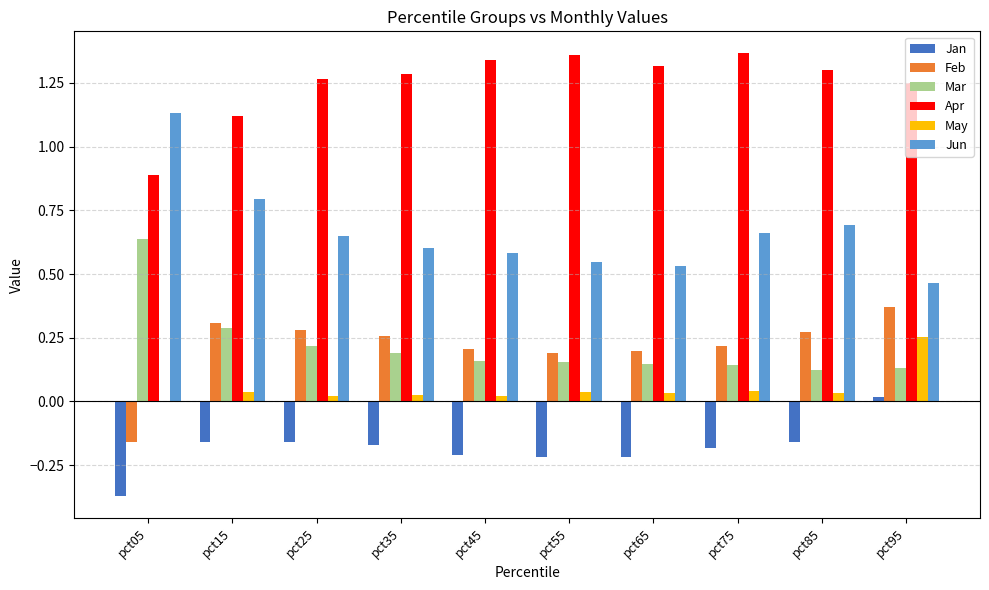

What are all the series names shown in the legend?

Jan, Feb, Mar, Apr, May, Jun